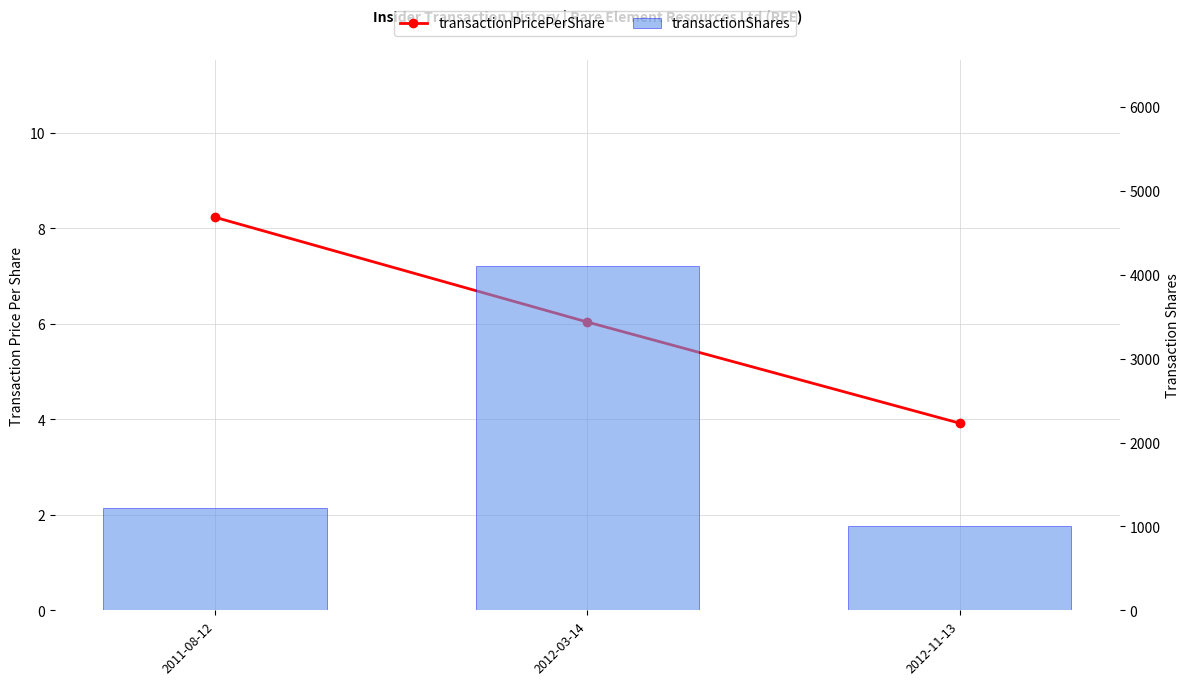

Is the value of transactionPricePerShare at 2012-03-14 greater than the value of transactionShares at 2011-08-12?

No